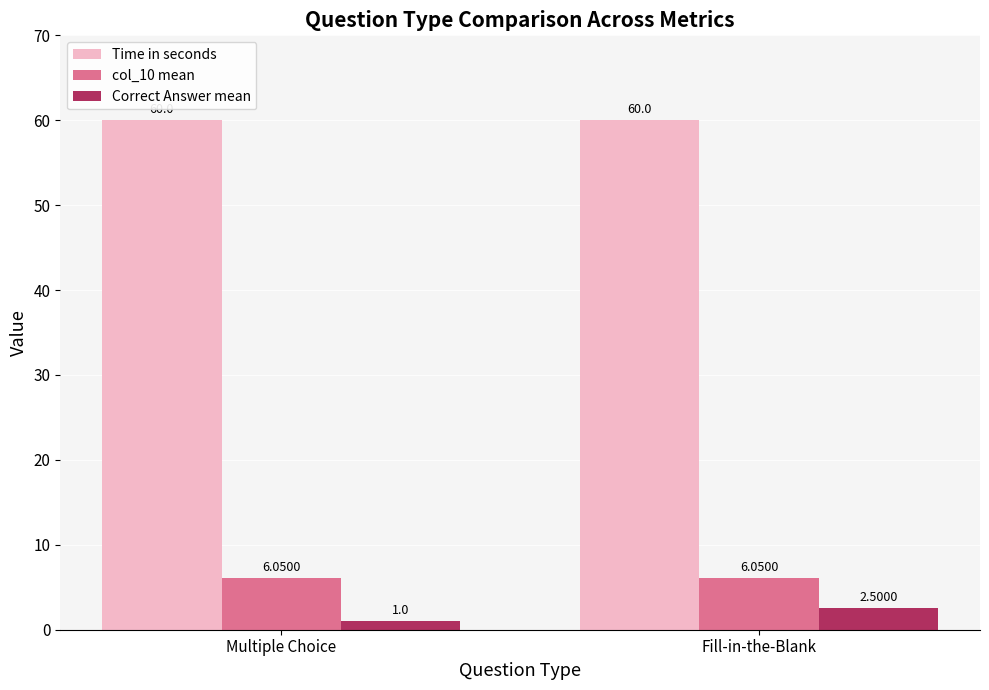

At Fill-in-the-Blank, list the series in order from largest to smallest.

Time in seconds, col_10 mean, Correct Answer mean